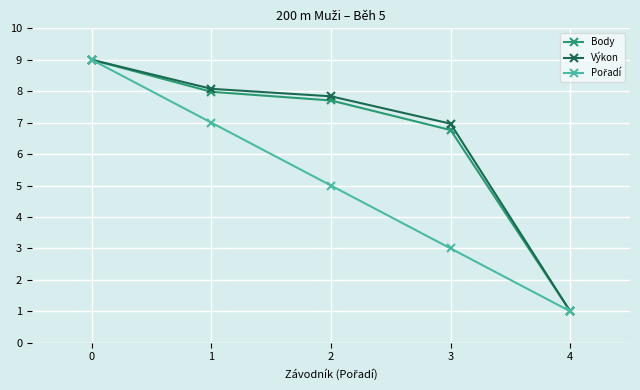

Which category has the lowest value across all series?

4